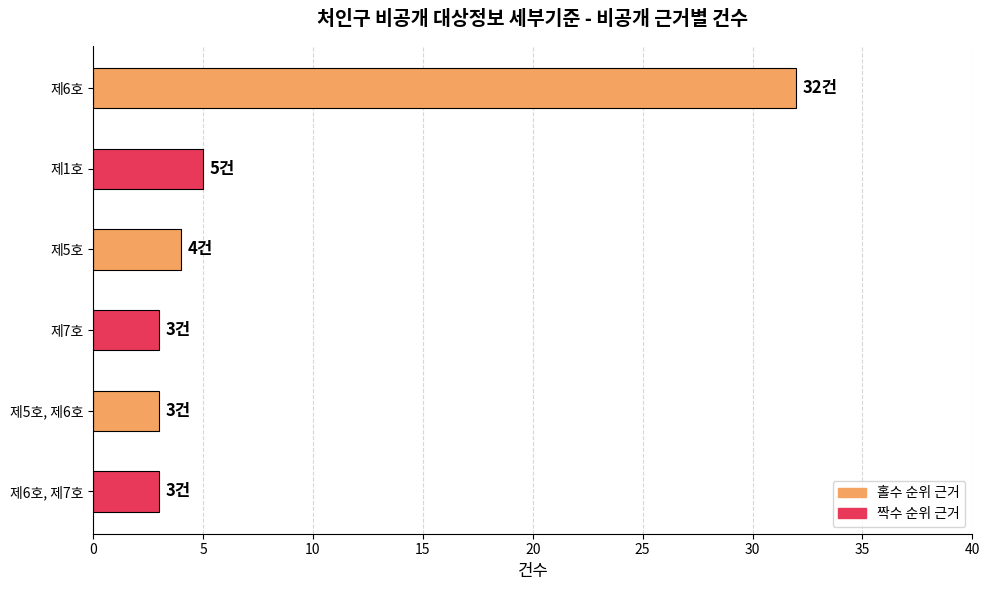

Are the bars grouped side by side (vs. stacked)?

No